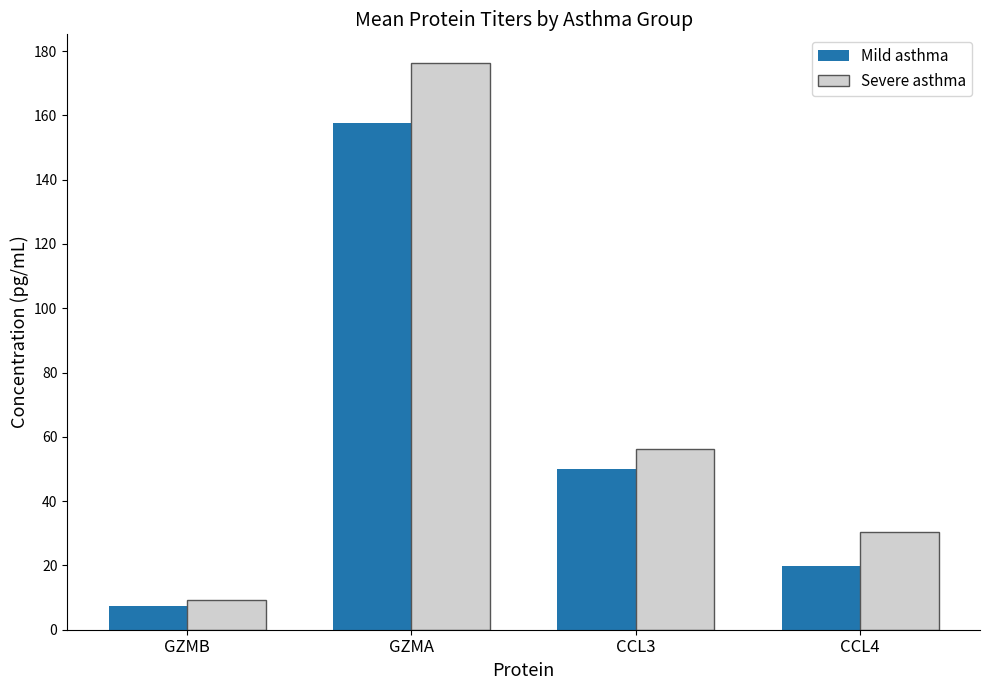

At which label is Mild asthma closest to 82?

CCL3